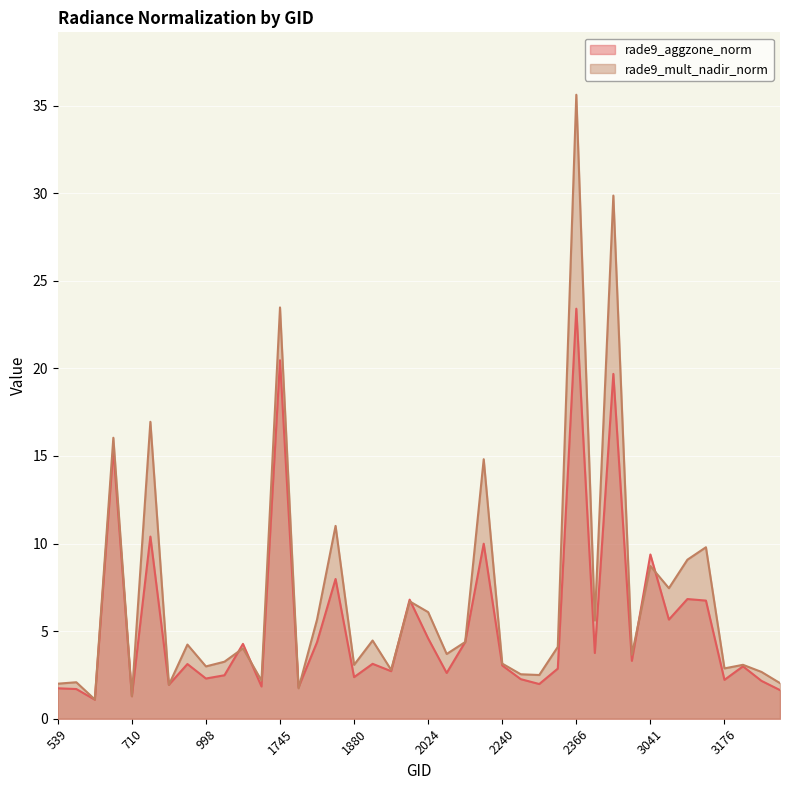

Does the chart display data point markers on the line(s)?

No